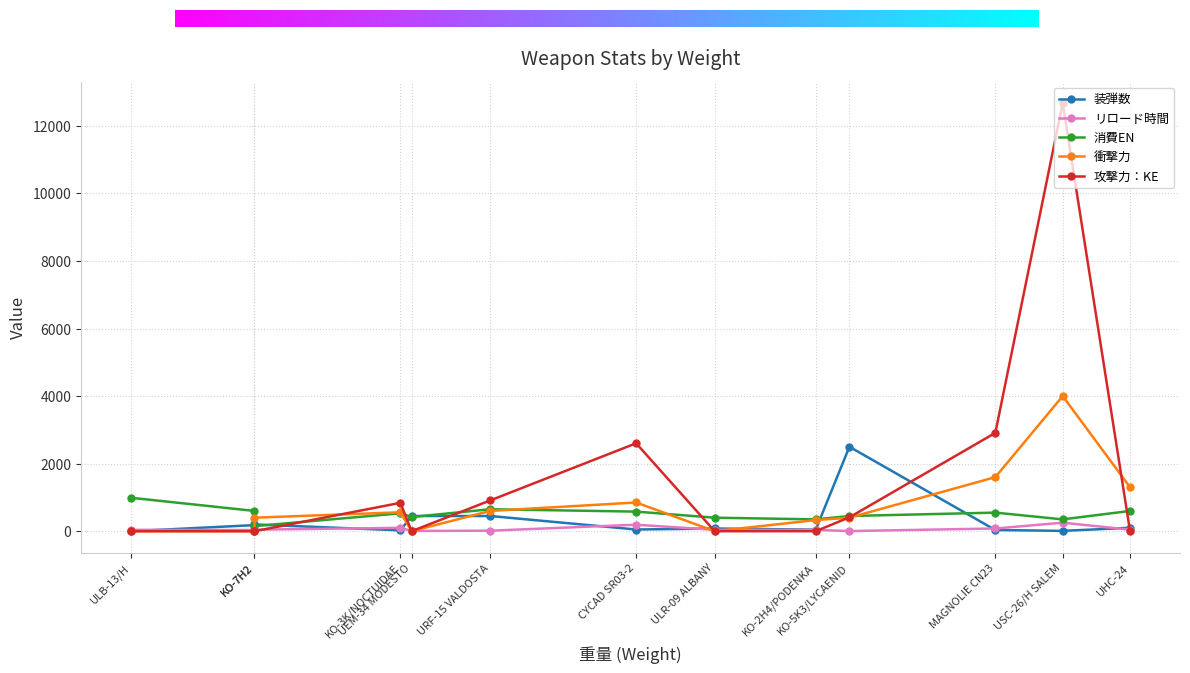

Rank the series by their maximum value, from lowest to highest.

リロード時間, 消費EN, 装弾数, 衝撃力, 攻撃力：KE